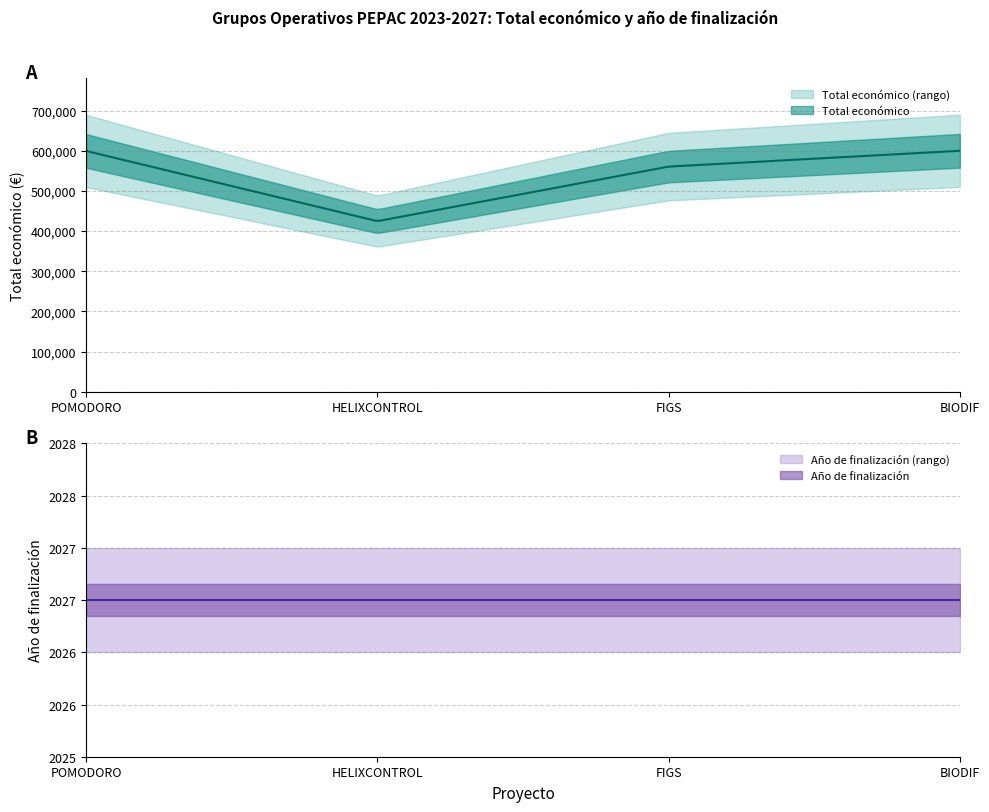

What is the total value across all series at HELIXCONTROL?

426747